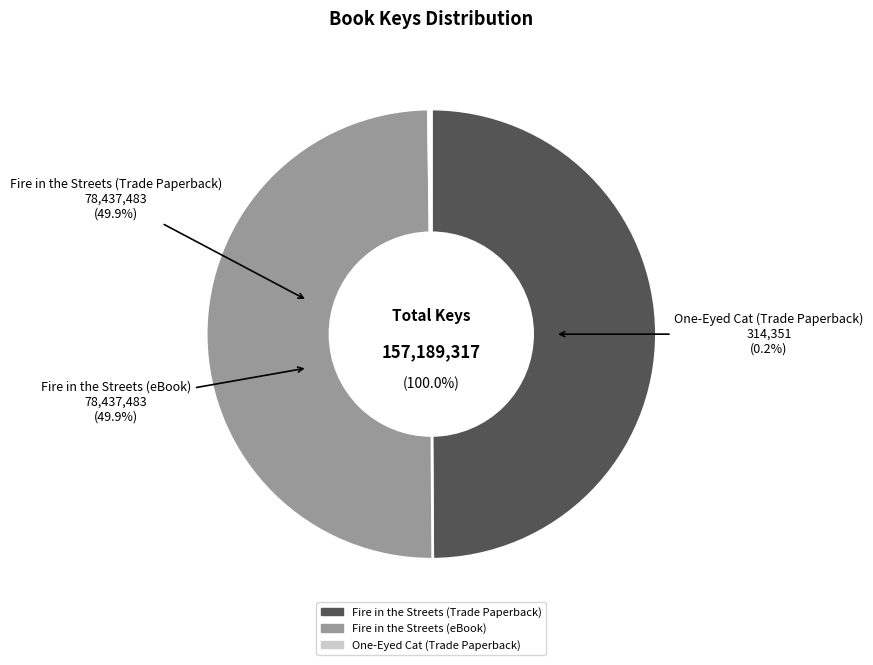

What is the total percentage of Fire in the Streets (Trade Paperback) and Fire in the Streets (eBook)?

99.8%